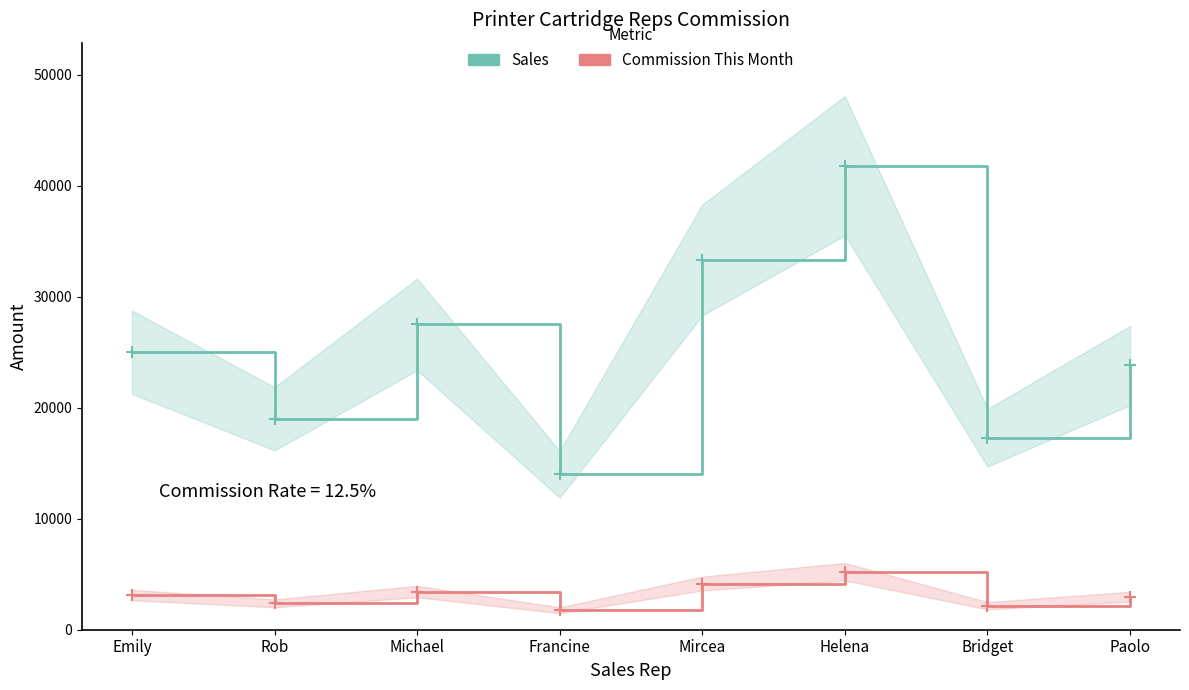

Reading left to right, list all the values displayed in this chart.

Sales: 25000.0	19000.0	27500.0	14000.0	33300.0	41800.0	17300.0	23800.0
Commission This Month: 3125.0	2375.0	3437.5	1750.0	4162.5	5225.0	2162.5	2975.0